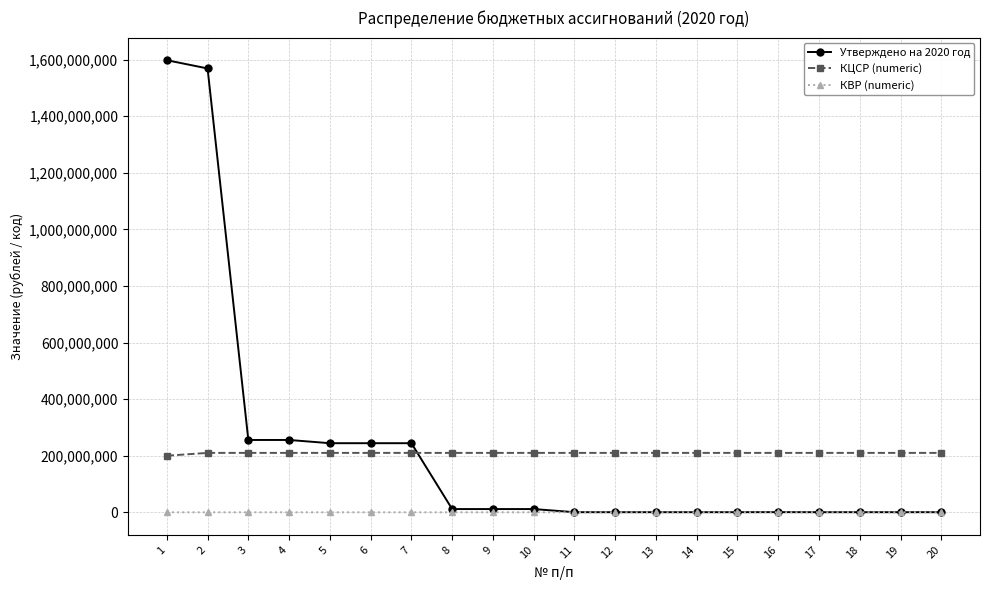

List the series in order of their peak value, lowest first.

КВР (numeric), КЦСР (numeric), Утверждено на 2020 год